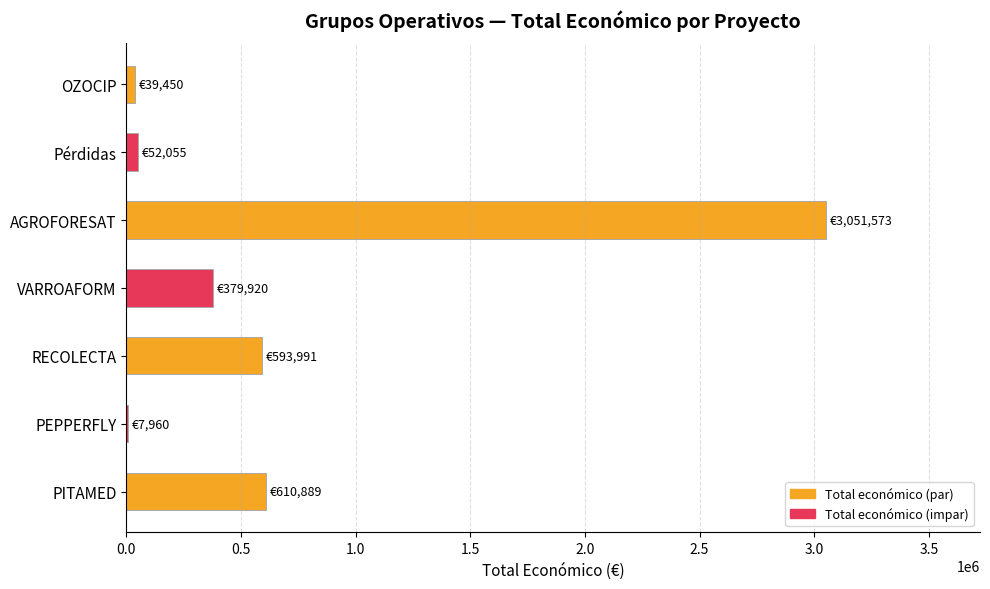

Are the bars horizontal?

Yes